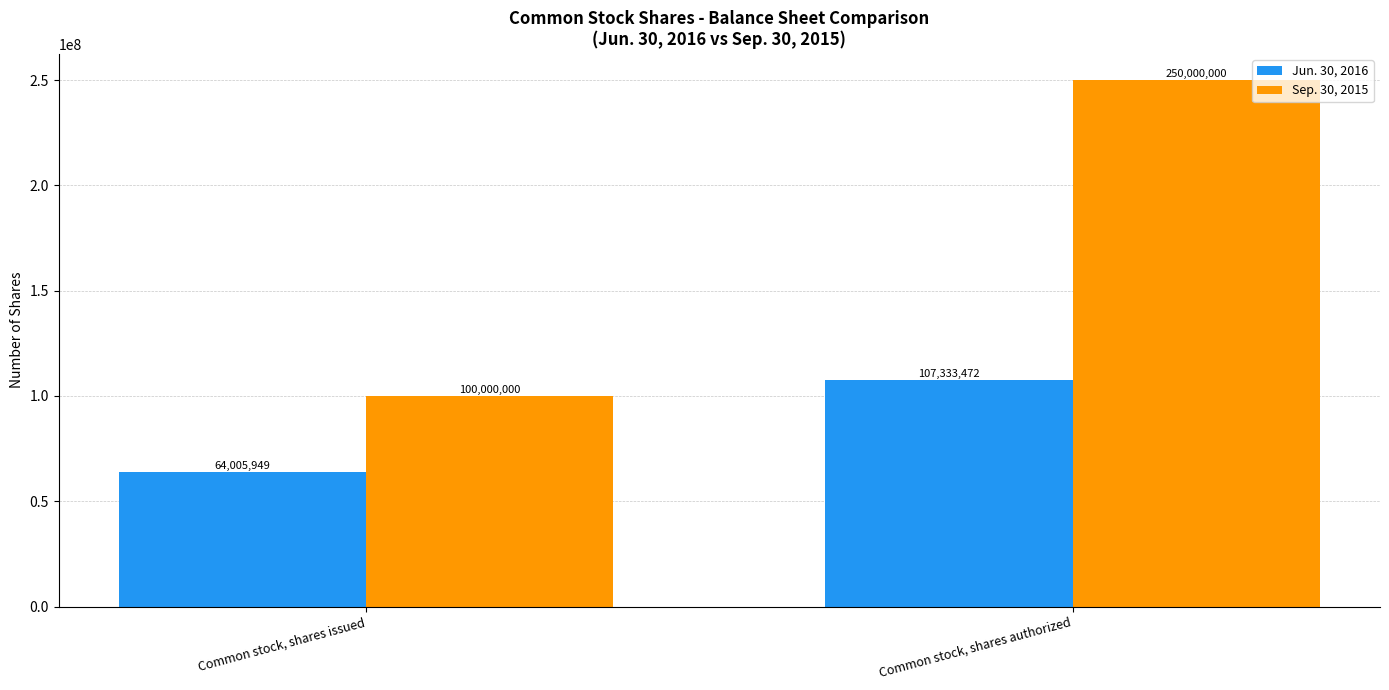

Does the chart contain any negative values?

No